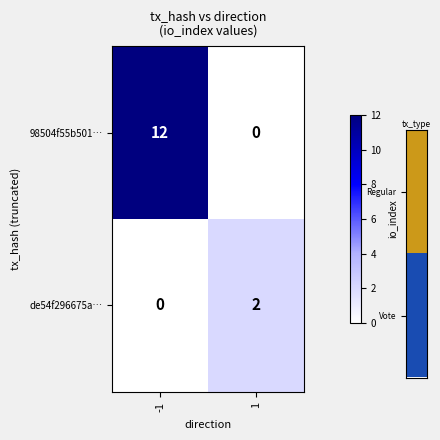

Reading left to right, list all the values displayed in this chart.

98504f55b501…: 12	0
de54f296675a…: 0	2